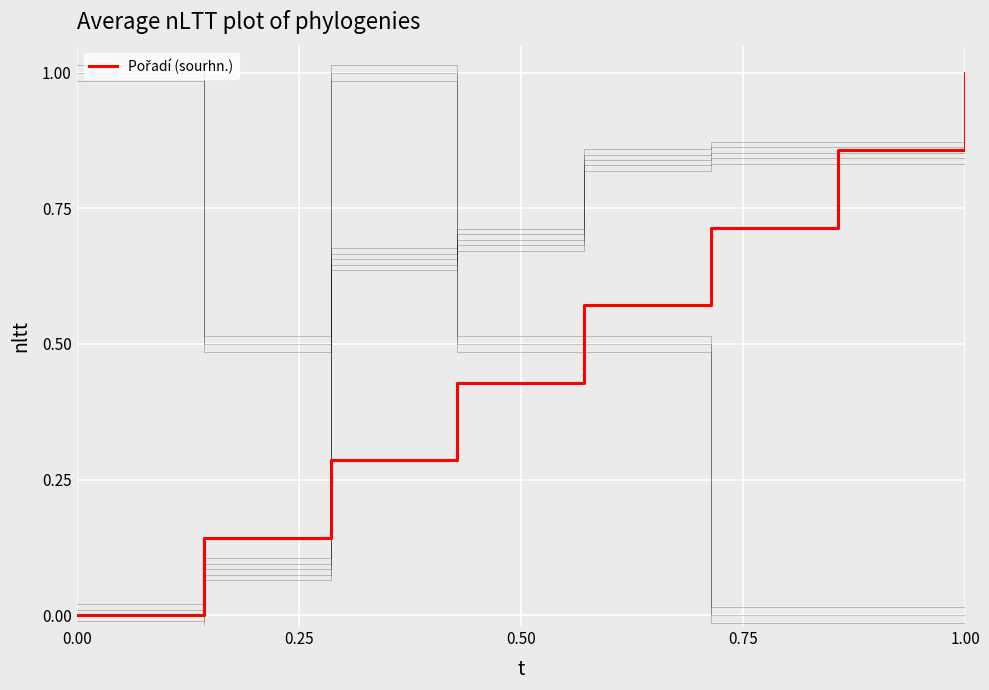

True or false: the data shows 0.4 at 0.25.

False